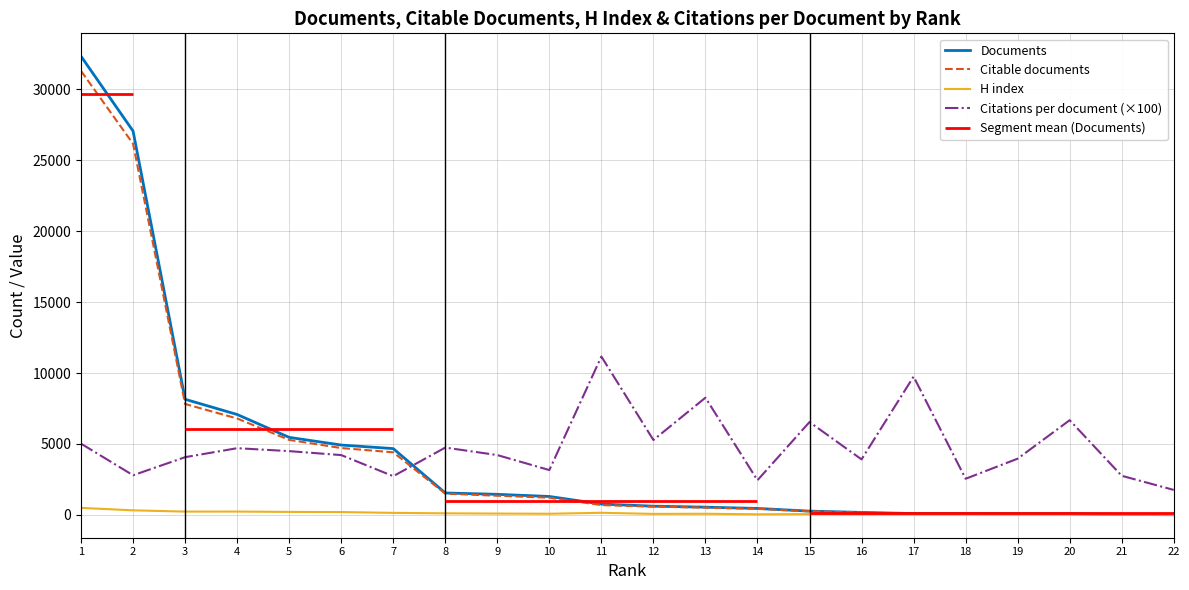

What is the difference between the maximum and minimum values in the Citations per document (×100) series?

9406.0